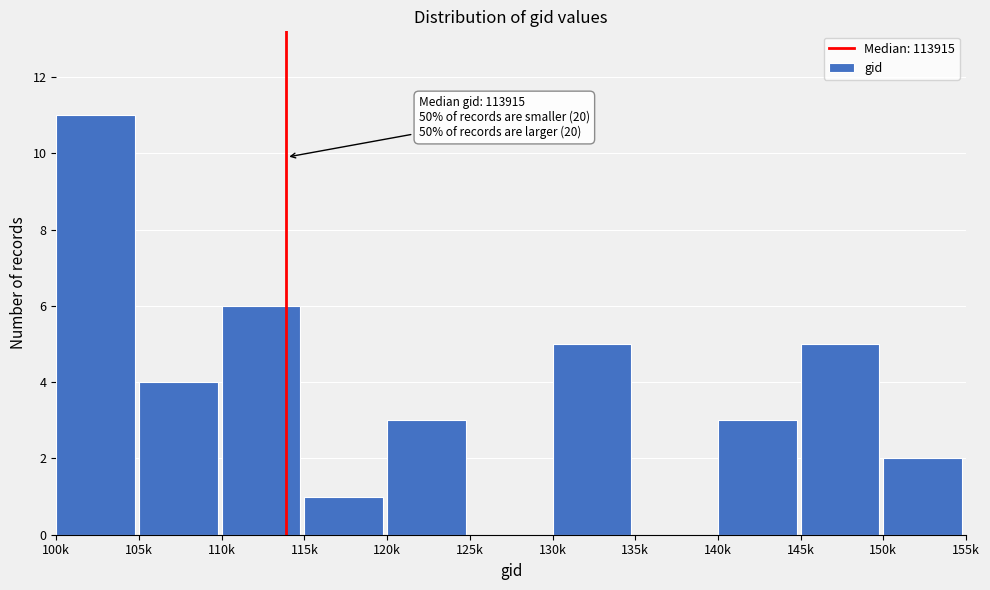

Reading left to right, extract all data points from this chart.

100k=11	105k=4	110k=6	115k=1	120k=3	125k=0	130k=5	135k=0	140k=3	145k=5	150k=2